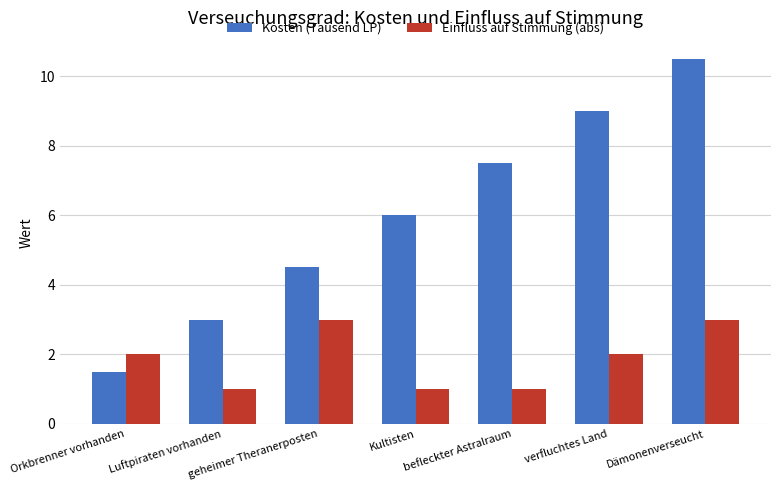

What are all the series names shown in the legend?

Kosten (Tausend LP), Einfluss auf Stimmung (abs)